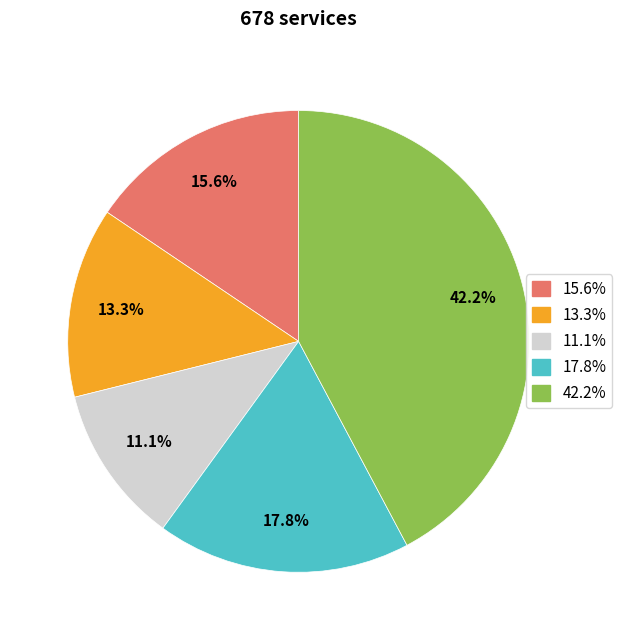

Is there any slice that represents more than half of the pie?

No